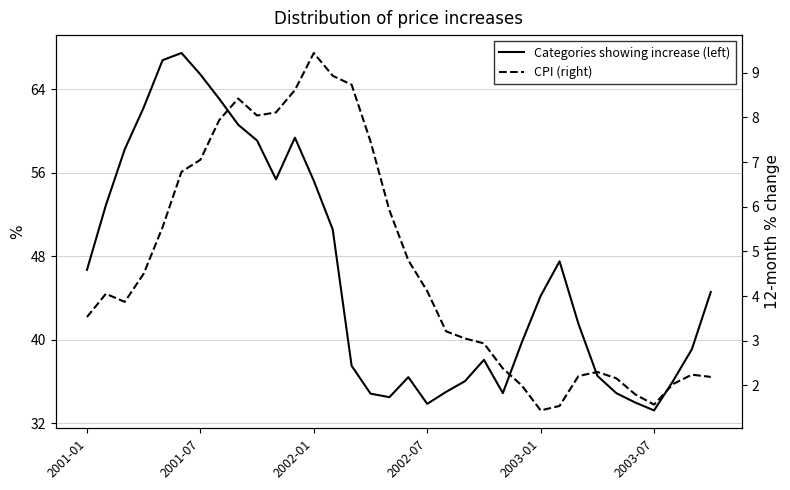

What is the greatest value displayed?

67.5